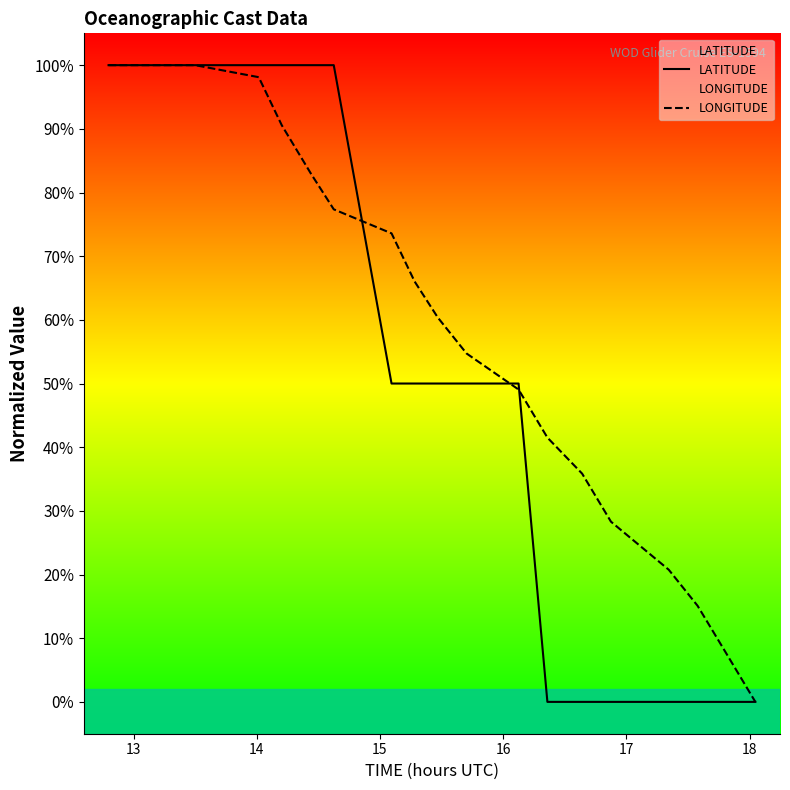

How many positive values does the LATITUDE series have?

11